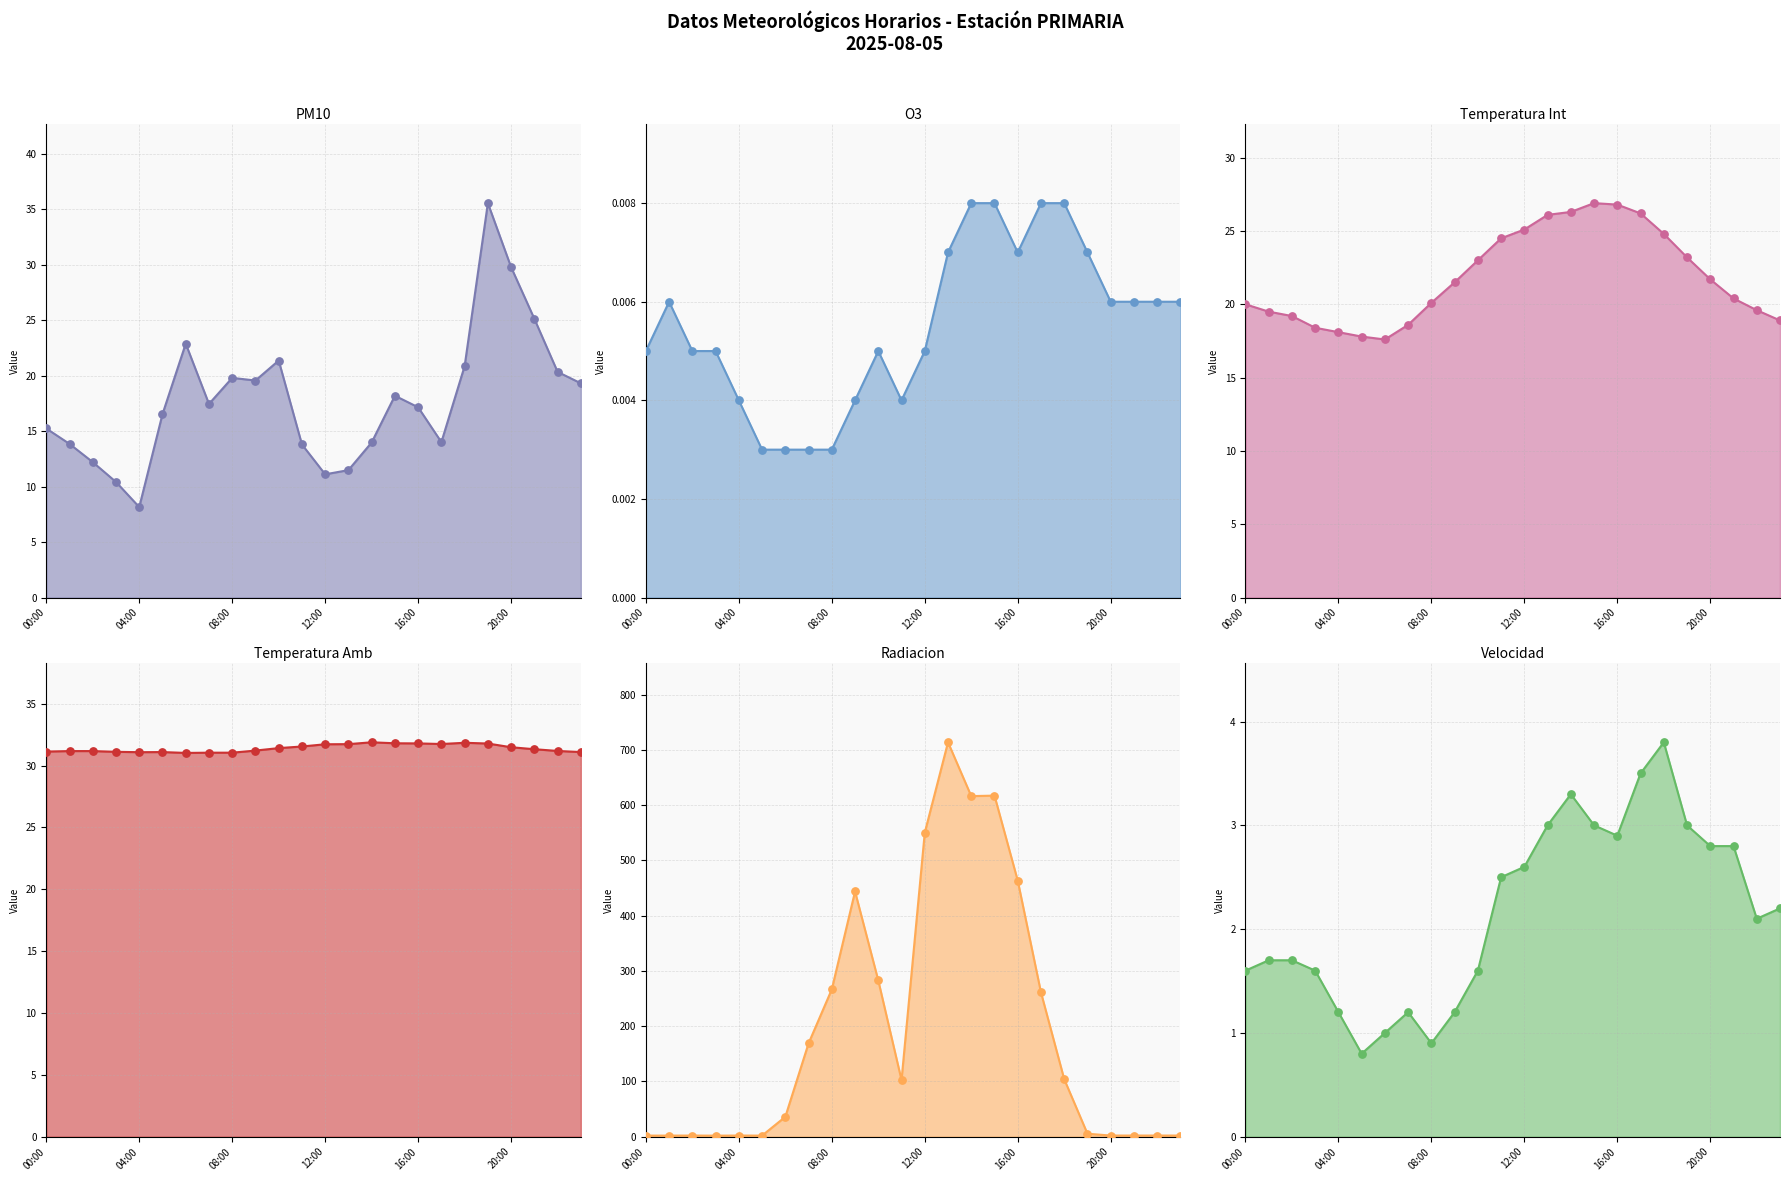

Which series has the largest total across all categories?

Radiacion